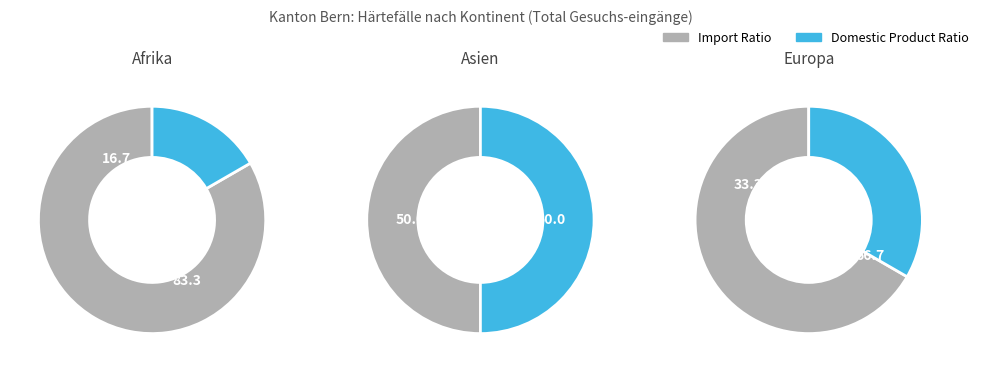

Which category has the smallest portion of the pie?

Afrika